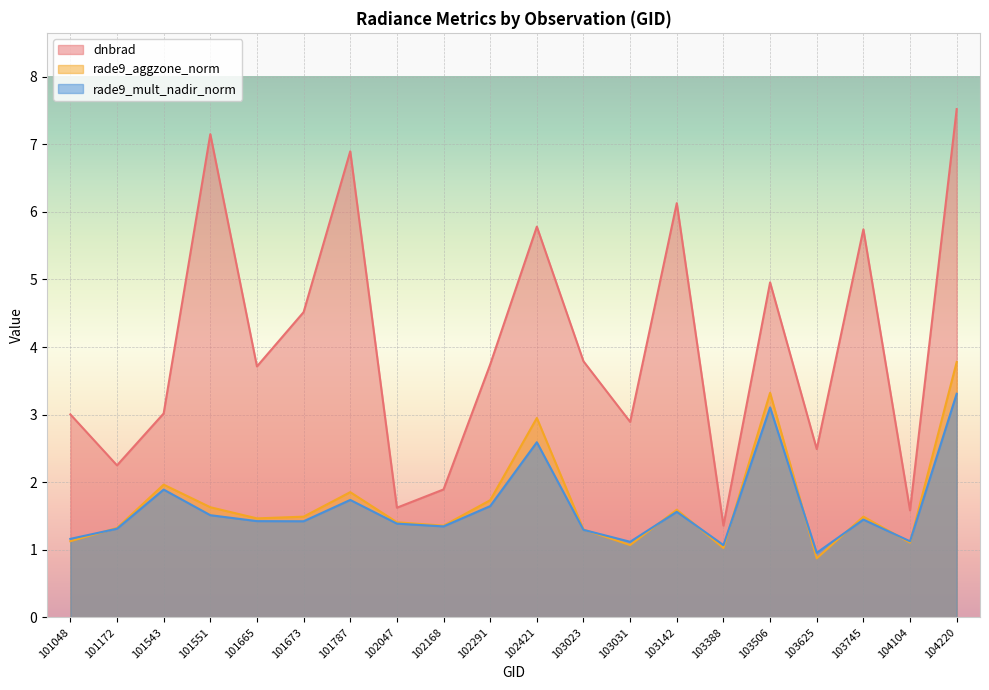

Where is the first local minimum for rade9_aggzone_norm?

101665